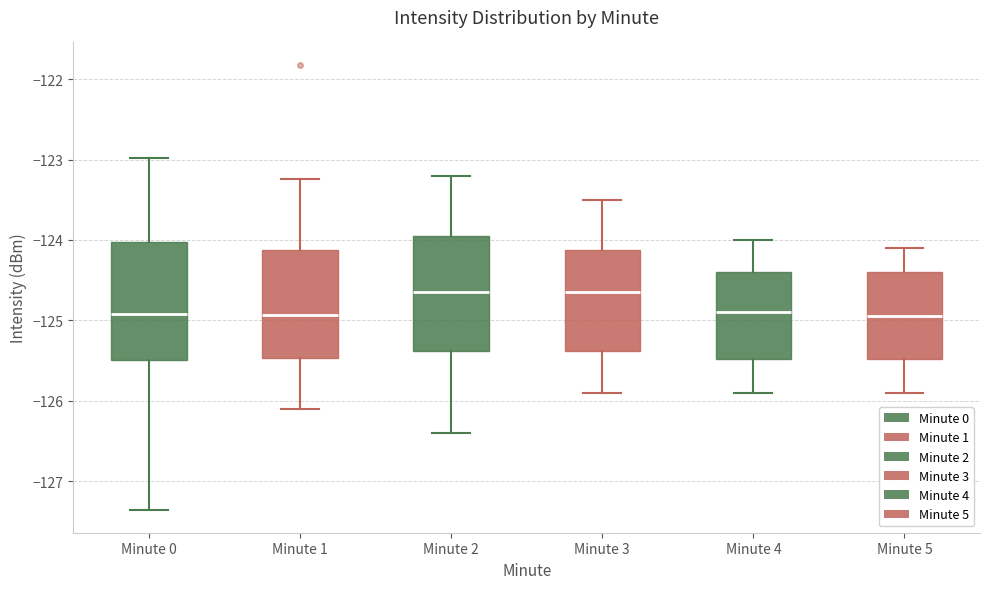

Reading left to right, transcribe this box plot: for each box, give where its median line is, the range the box spans, and where its two whiskers end, as read against the y-axis. The values are not printed on the chart, so give them approximately, as read against the axis.

Minute 0: median -124.9, box -125.5 to -124.0, whiskers -127.4 to -123.0
Minute 1: median -124.9, box -125.5 to -124.1, whiskers -126.1 to -123.2
Minute 2: median -124.6, box -125.4 to -123.9, whiskers -126.4 to -123.2
Minute 3: median -124.6, box -125.4 to -124.1, whiskers -125.9 to -123.5
Minute 4: median -124.9, box -125.5 to -124.4, whiskers -125.9 to -124.0
Minute 5: median -124.9, box -125.5 to -124.4, whiskers -125.9 to -124.1